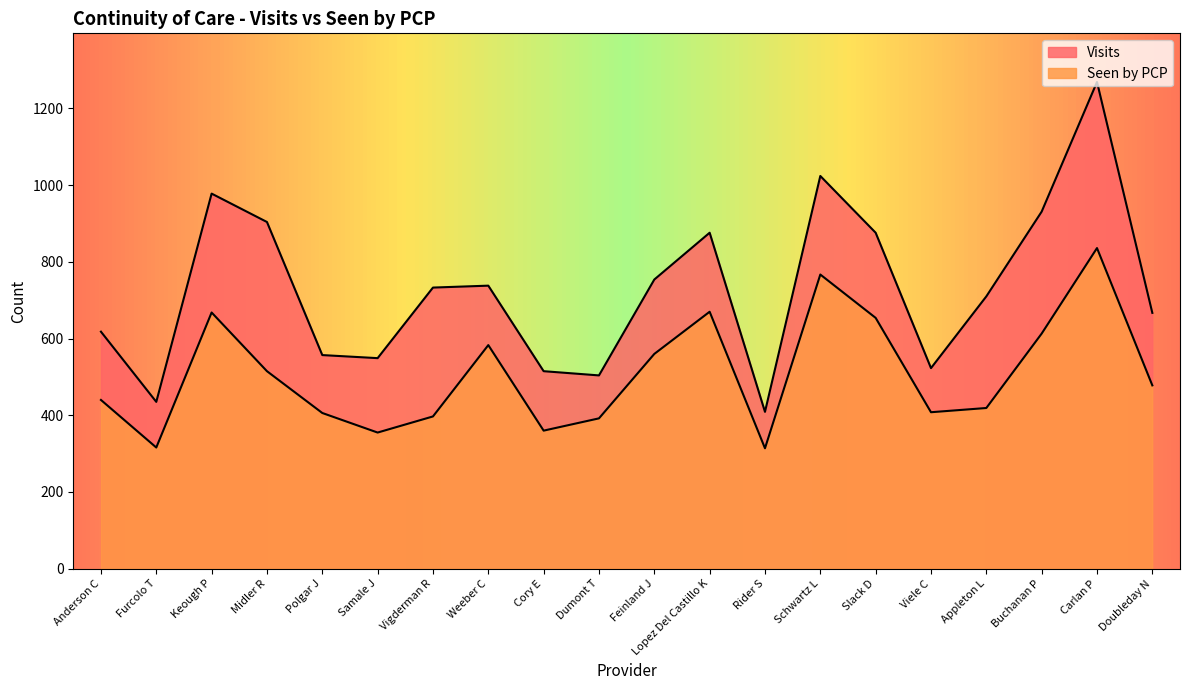

Count the number of categories in the chart.

20